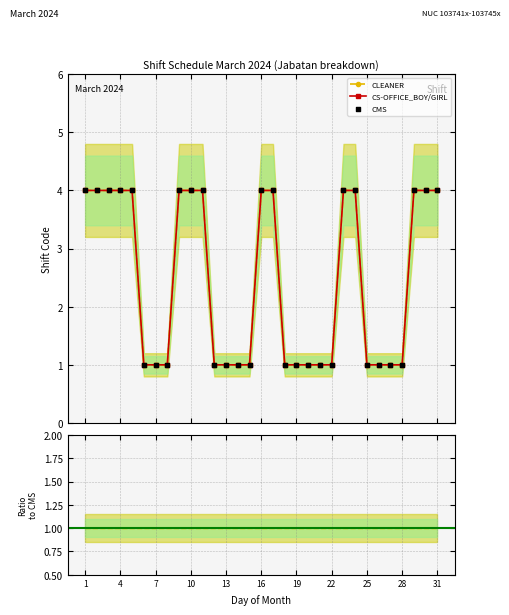

Which series has the largest total across all categories?

CMS